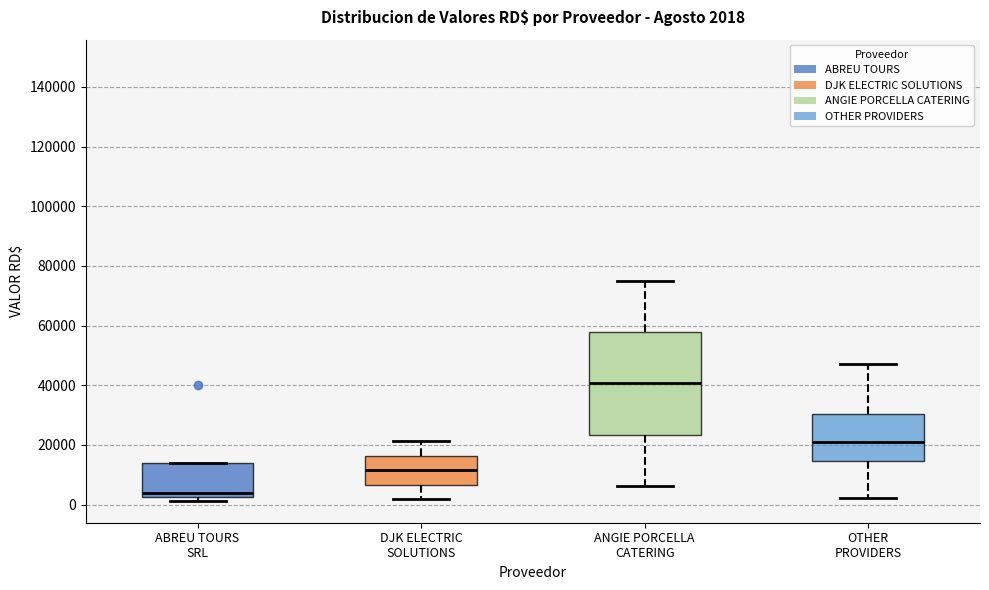

Which box is the tallest, from its lower edge to its upper edge?

ANGIE PORCELLA CATERING